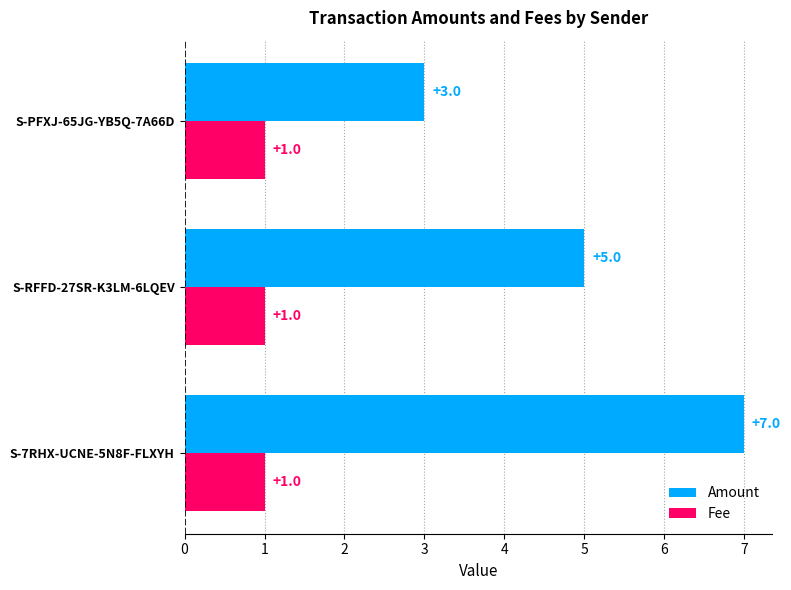

What is the maximum value shown in the chart?

7